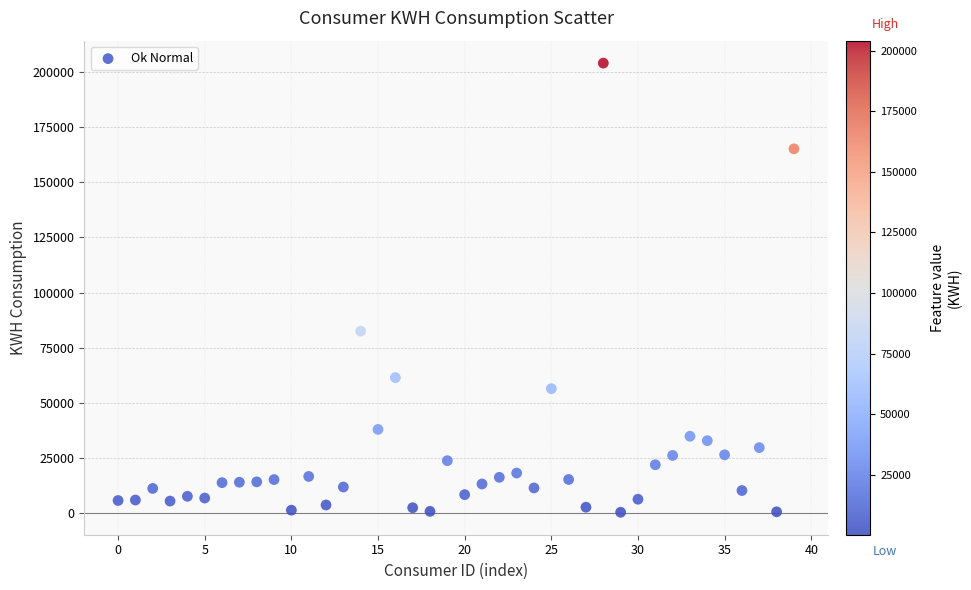

What is the range of Y values (max minus min)?

203705